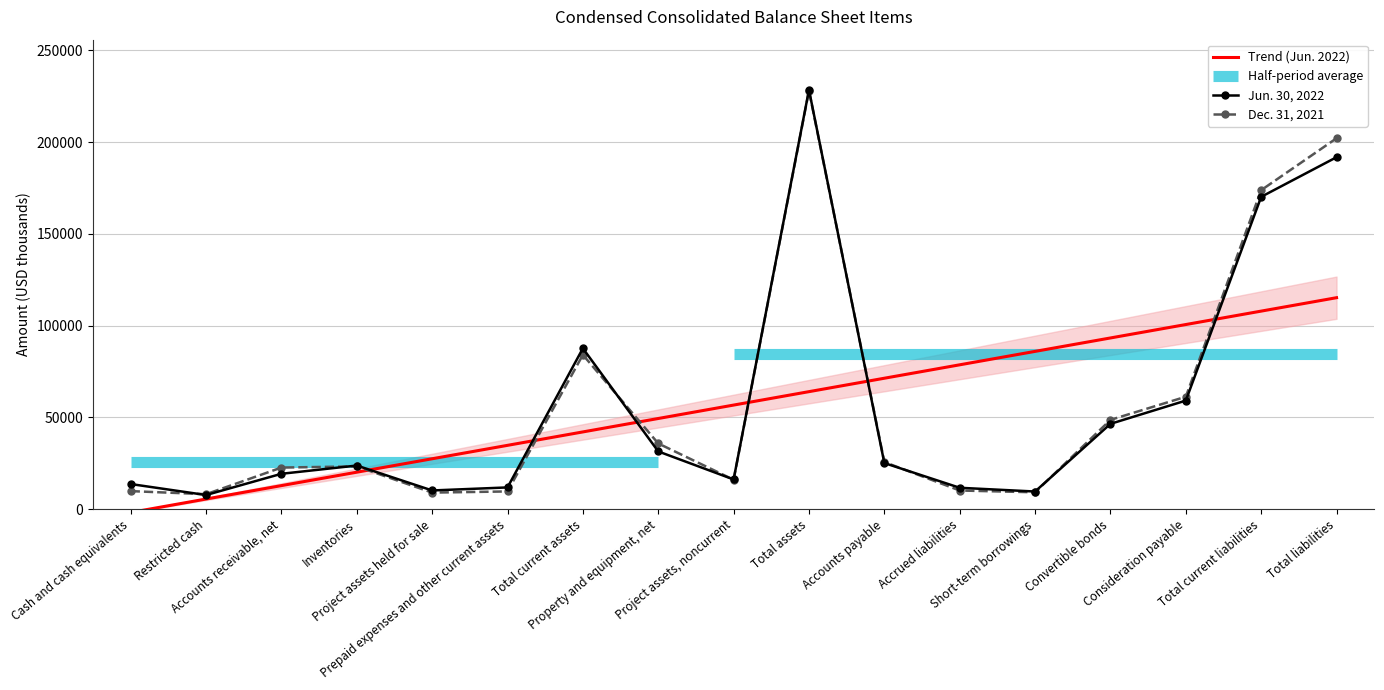

Which series has the largest range (max minus min)?

Jun. 30, 2022